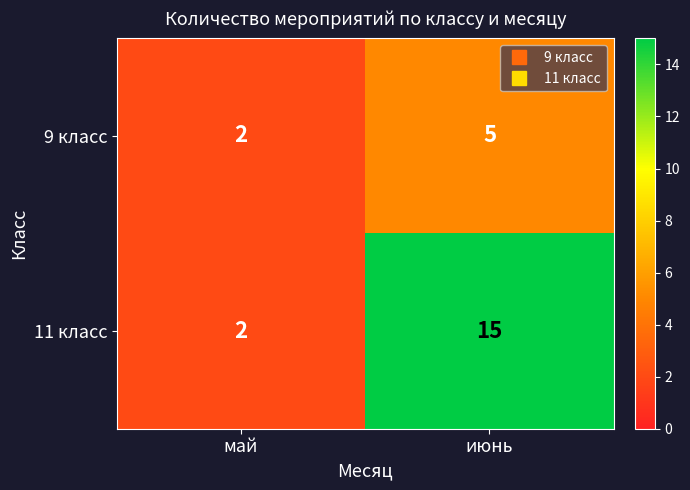

At which label is 9 класс closest to 3?

май